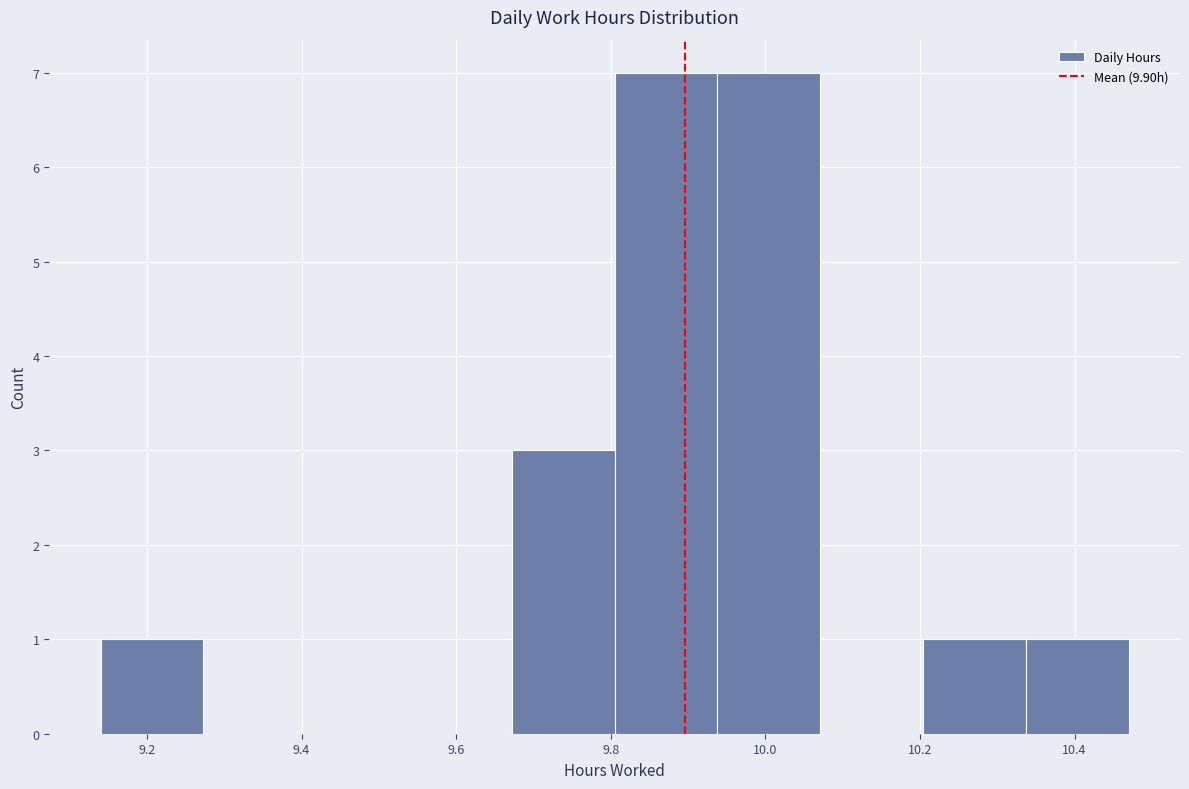

What is the height of the bar covering 9.68 to 9.80 on the x-axis? Neither the bar edges nor the heights are printed on the chart, so give them approximately, as read against the axes.

3